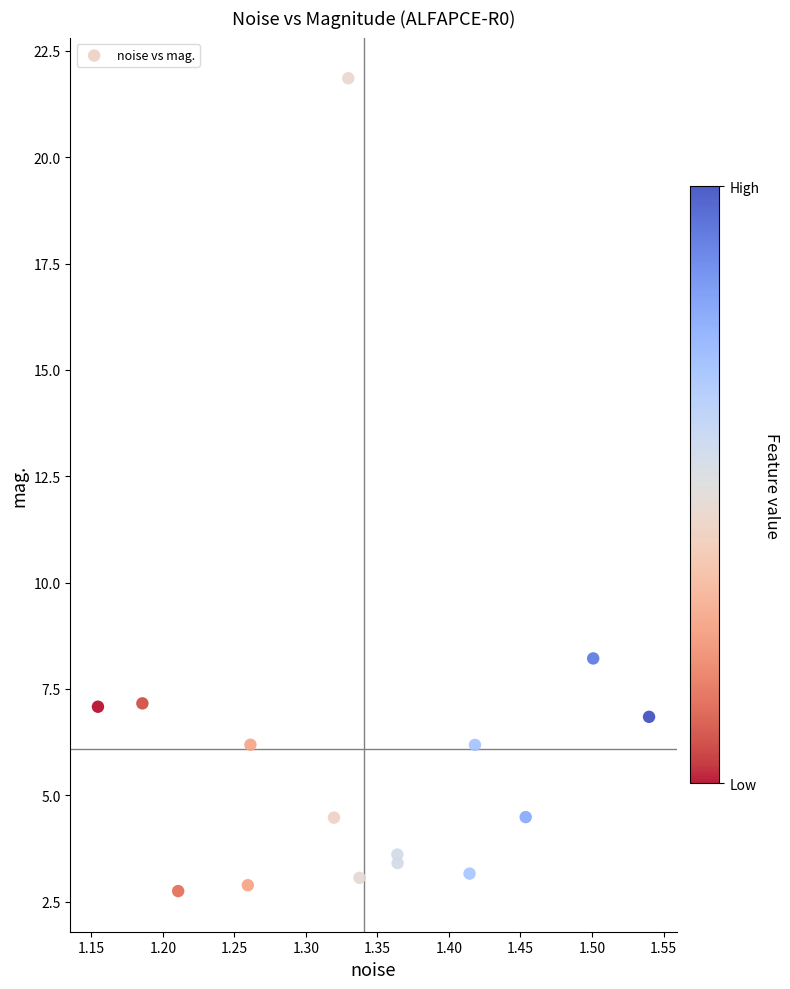

What Y value in the scatter plot is closest to 12?

8.2